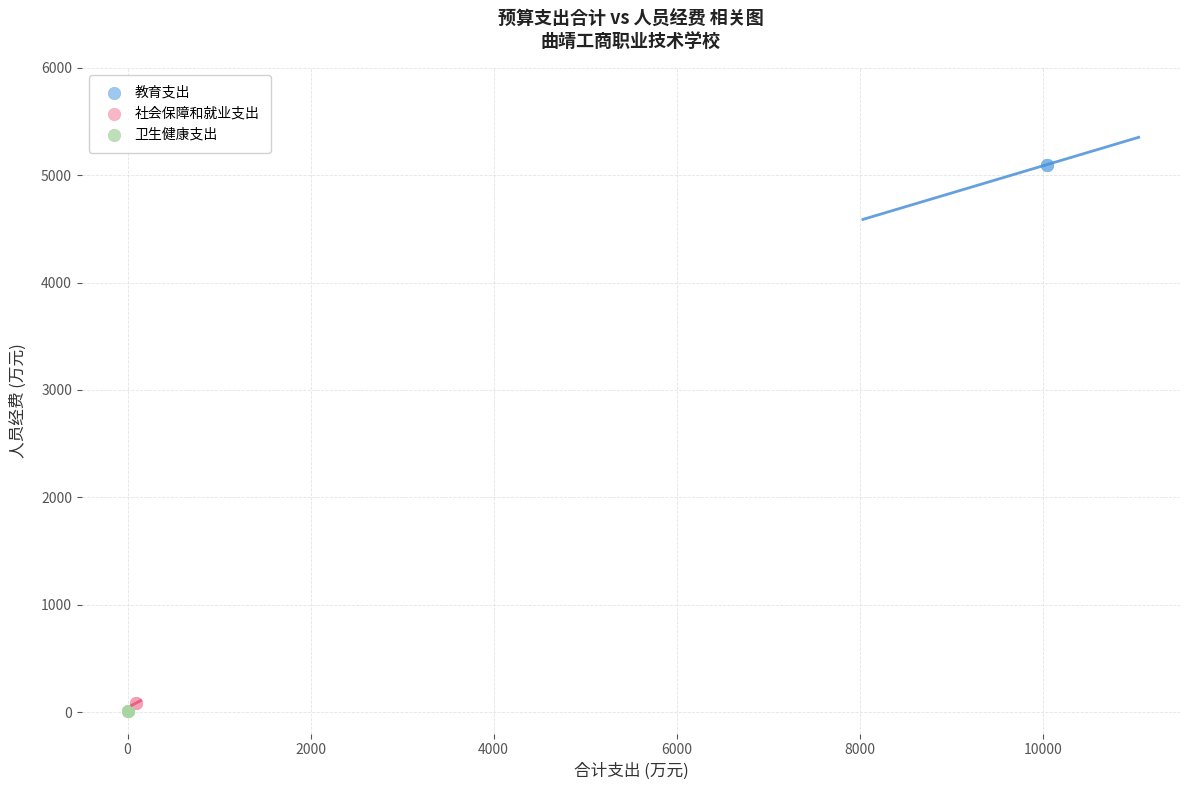

Which series contains the highest Y value?

教育支出